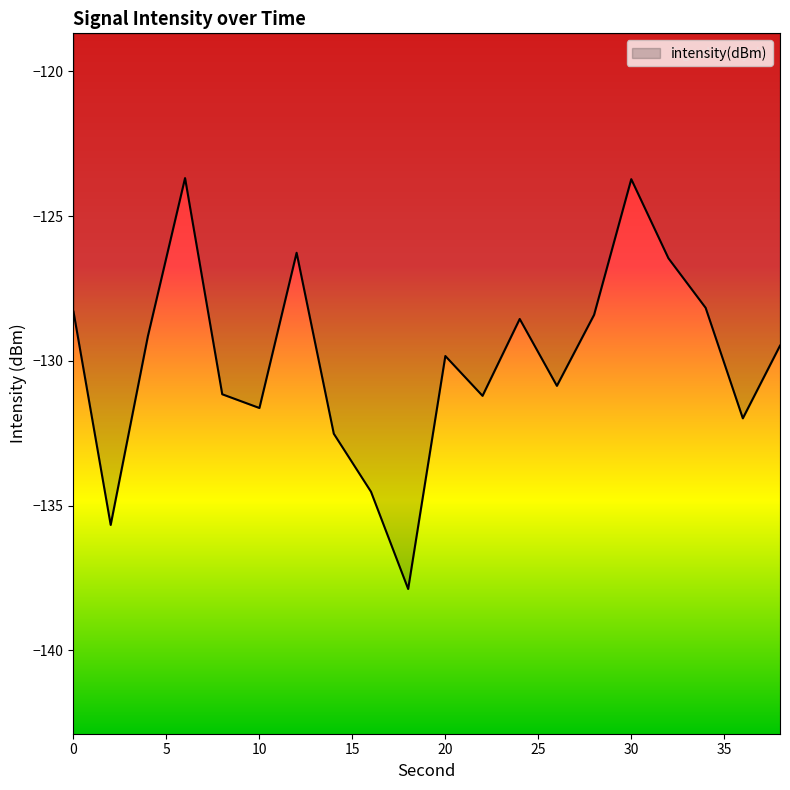

What is the minimum value shown in the chart?

-137.9